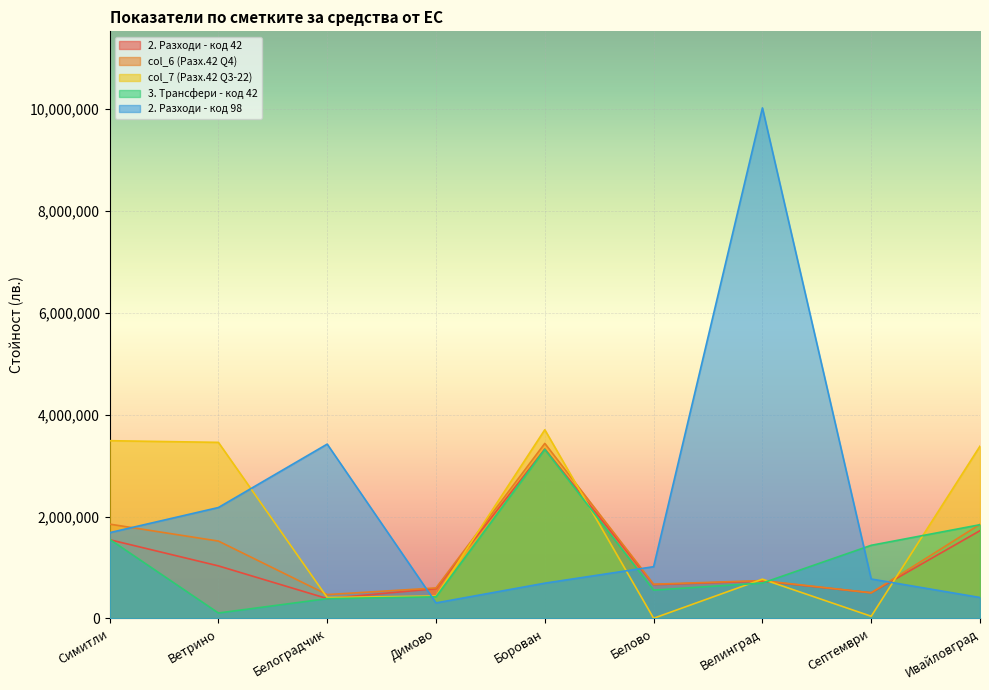

How many intersections are there between 2. Разходи - код 98 and 3. Трансфери - код 42?

3